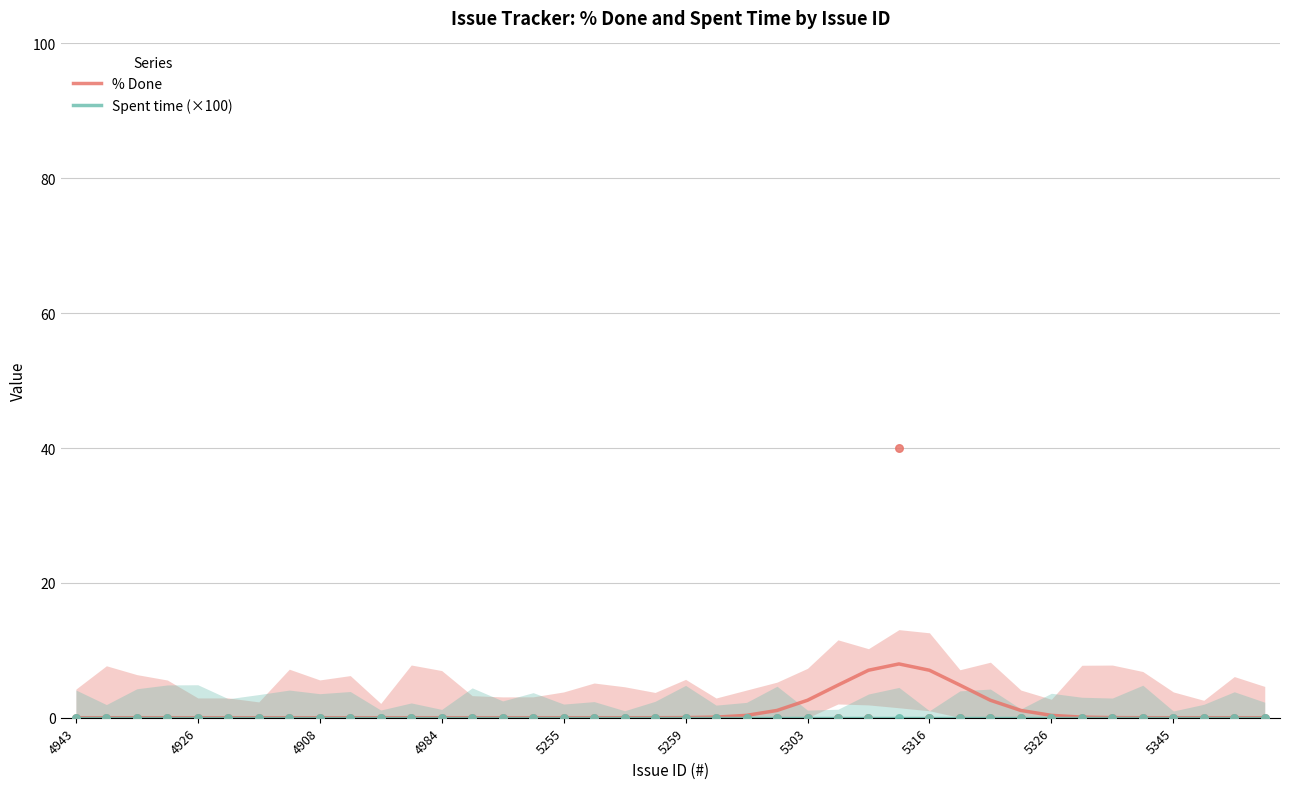

At how many categories does at least one series exceed 0?

17